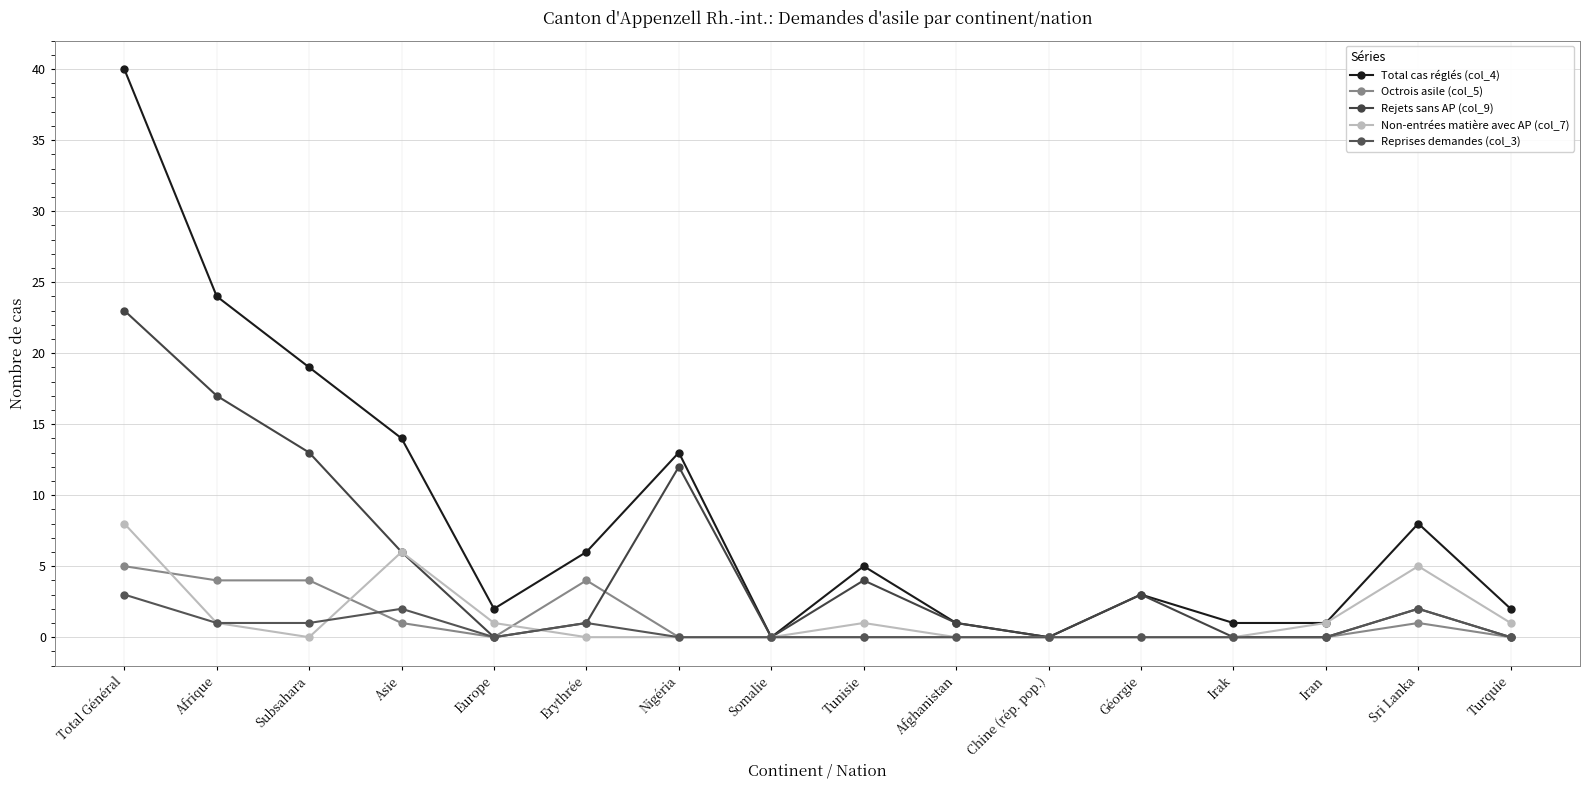

The value of Octrois asile (col_5) at Nigéria is 0. True or false?

True